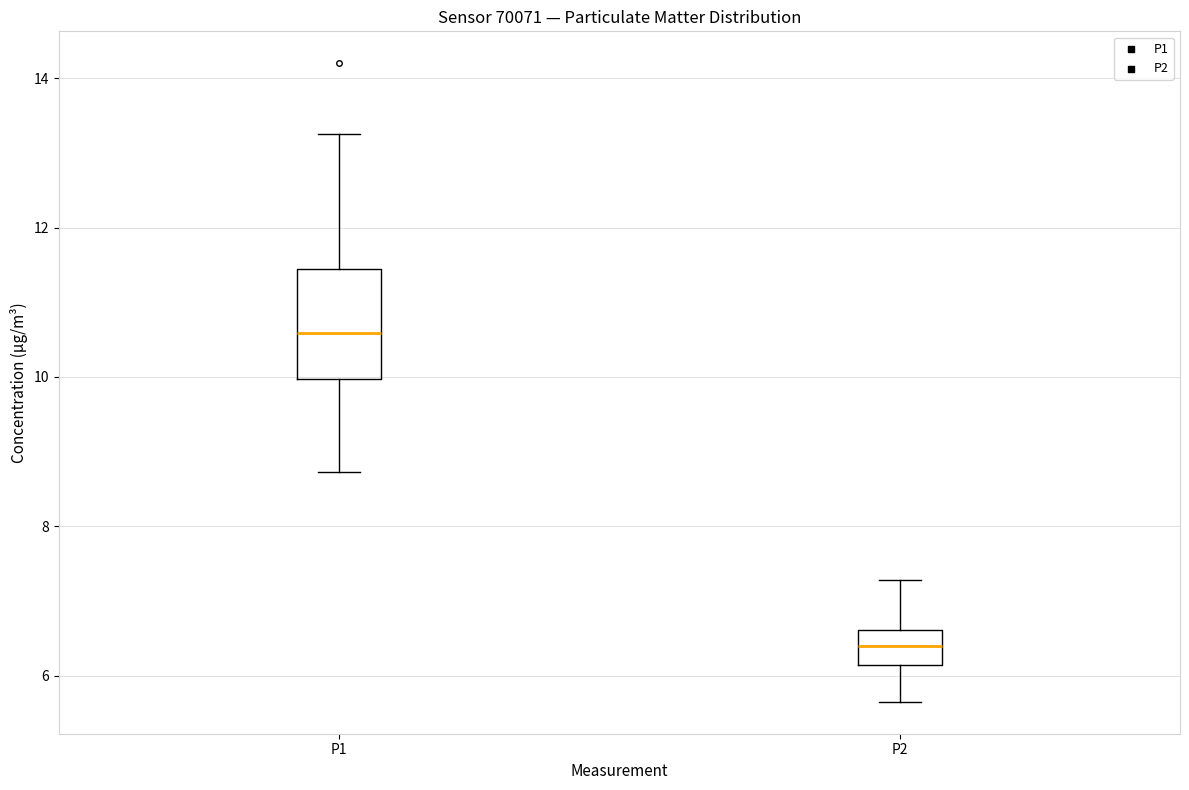

Comparing the boxes themselves (not the whiskers), which one is the tallest?

P1